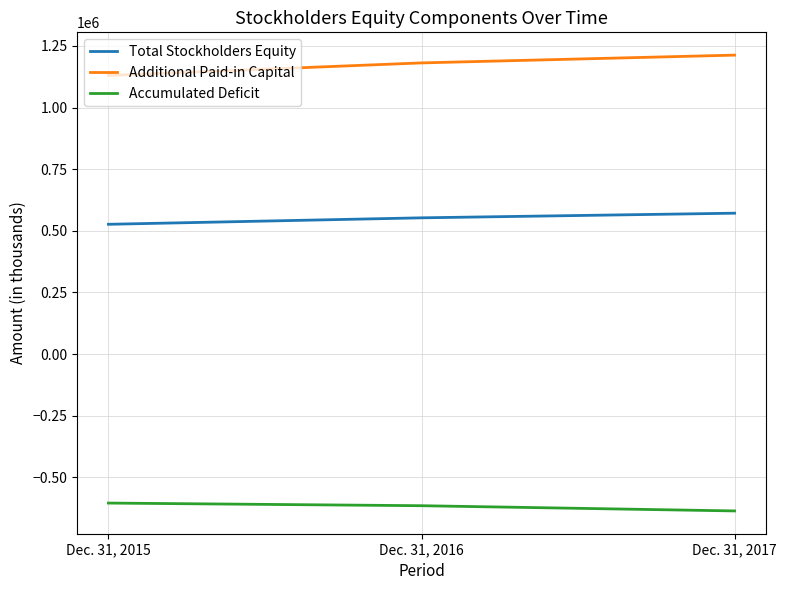

What is the difference between the Accumulated Deficit values at Dec. 31, 2017 and Dec. 31, 2016?

21176